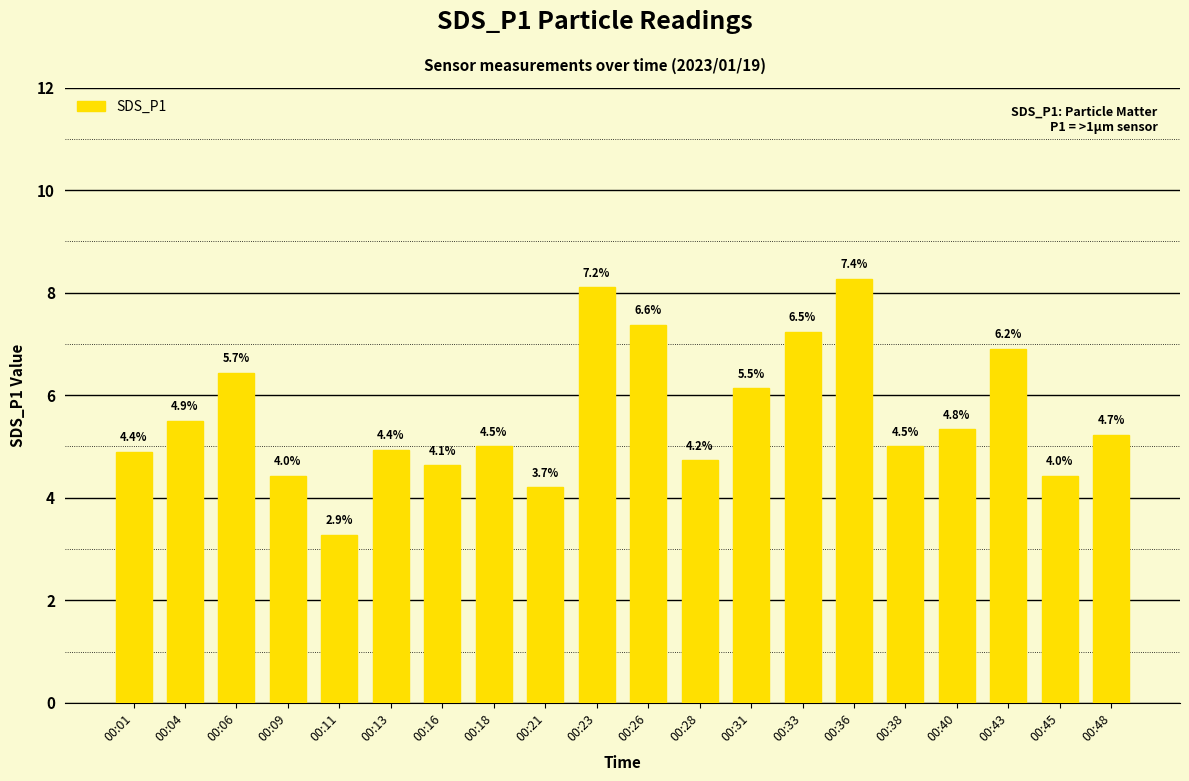

The value at 00:33 is 12.5. True or false?

False